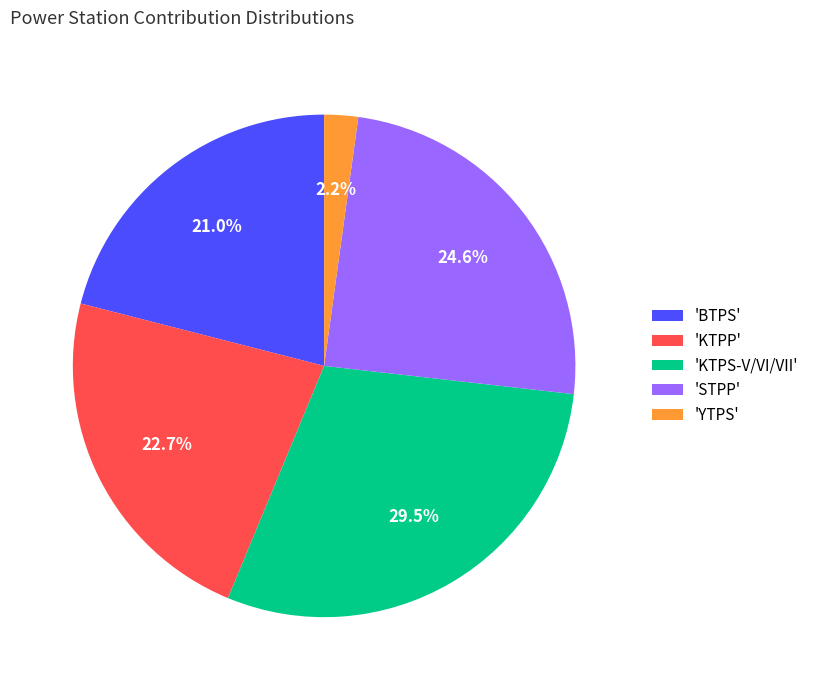

Which slice is the smallest?

'YTPS'